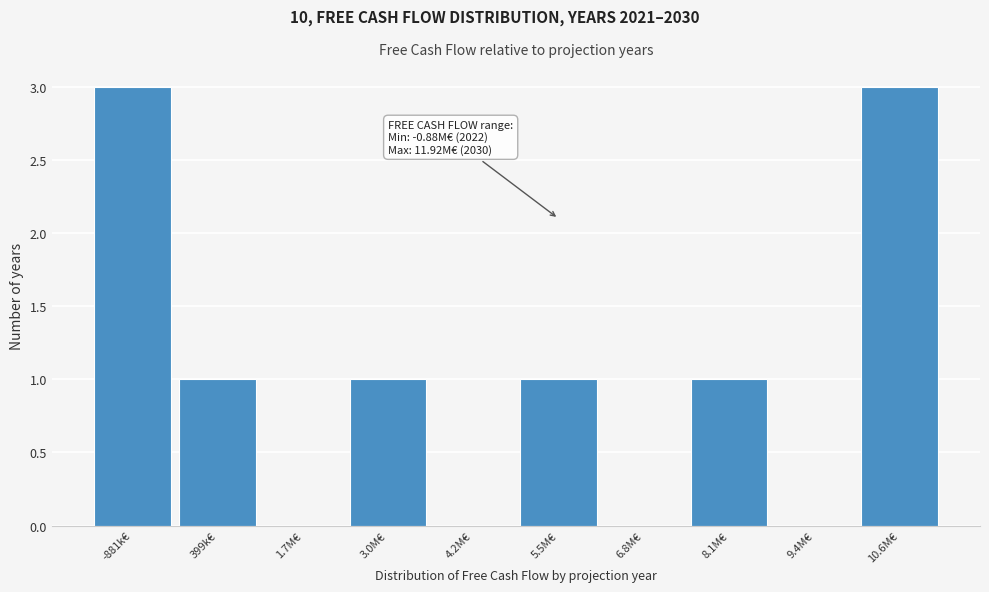

Reading left to right, list all the values displayed in this chart.

-881k€=3	399k€=1	1.7M€=0	3.0M€=1	4.2M€=0	5.5M€=1	6.8M€=0	8.1M€=1	9.4M€=0	10.6M€=3